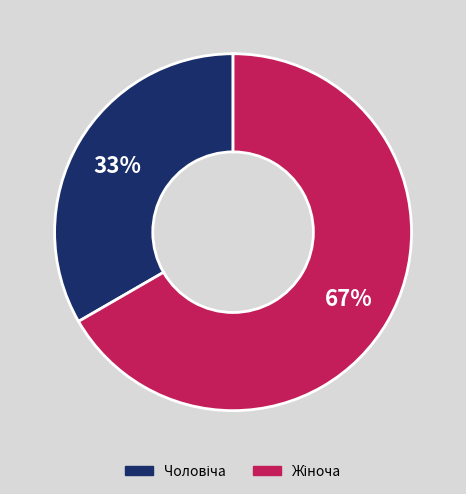

To the nearest percent, what is the average slice percentage?

50%